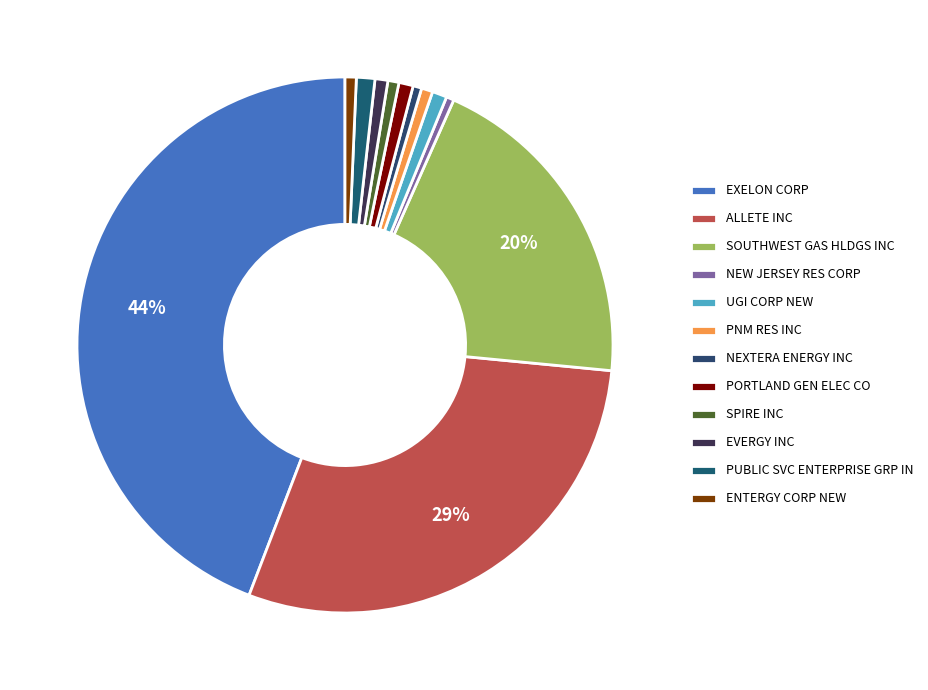

Which has a higher value, SOUTHWEST GAS HLDGS INC or EXELON CORP?

EXELON CORP